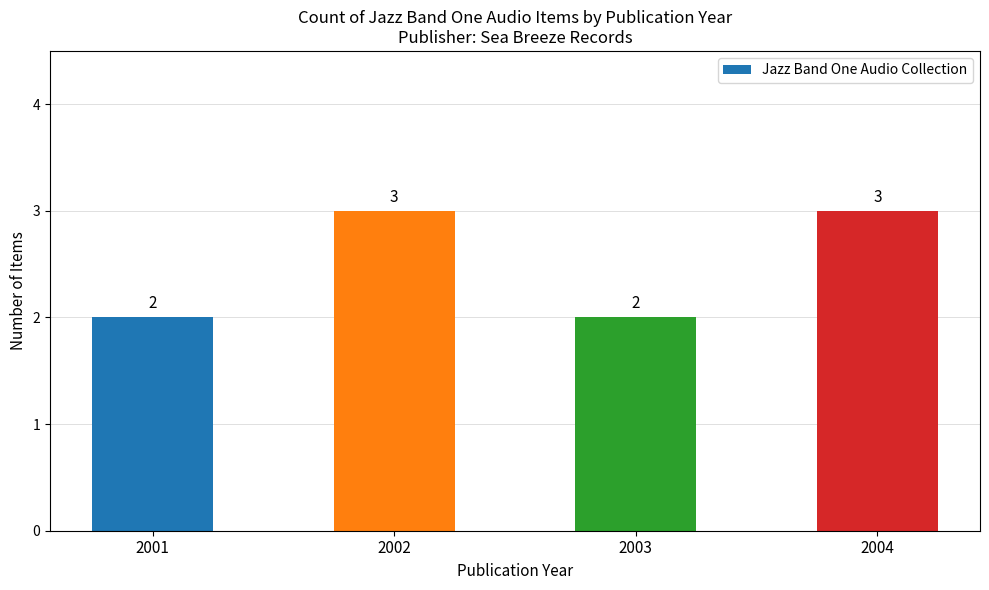

Are the bars grouped side by side (vs. stacked)?

No